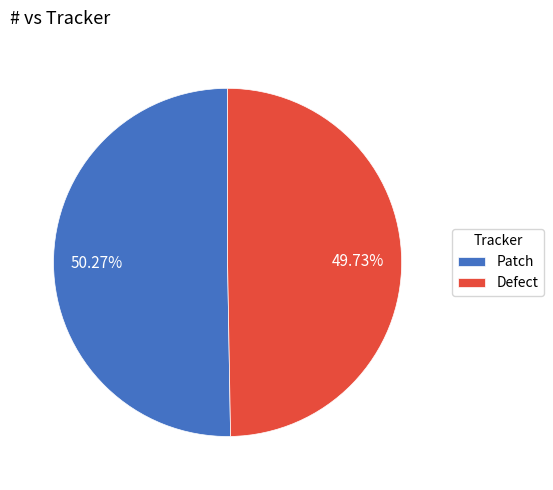

To the nearest percent, what portion does Patch represent?

50%